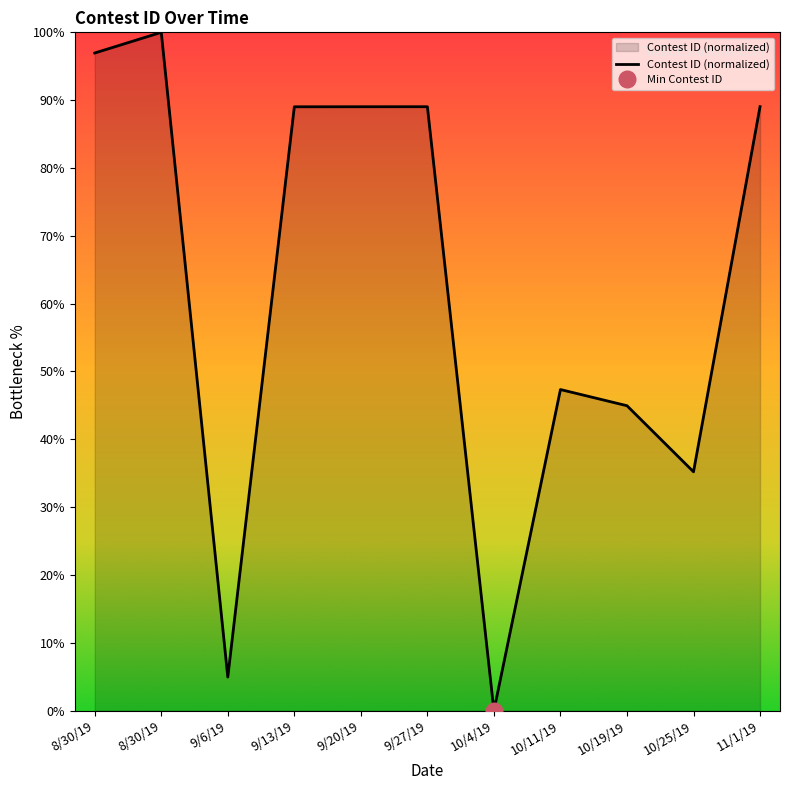

How many data points are less than 89?

5